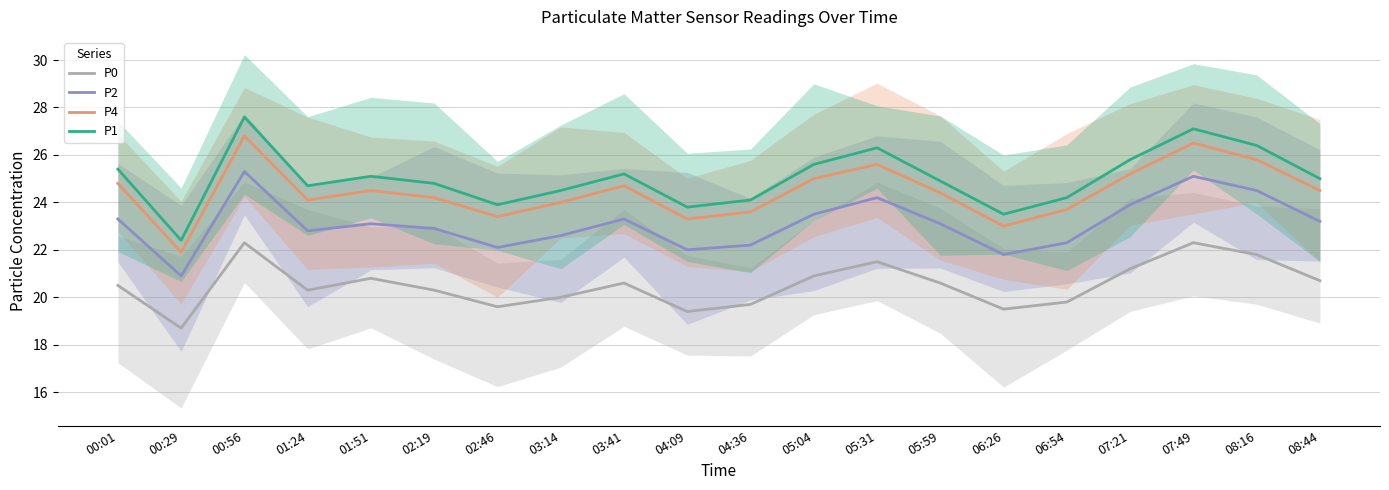

True or false: P4 and P2 cross at least once.

False